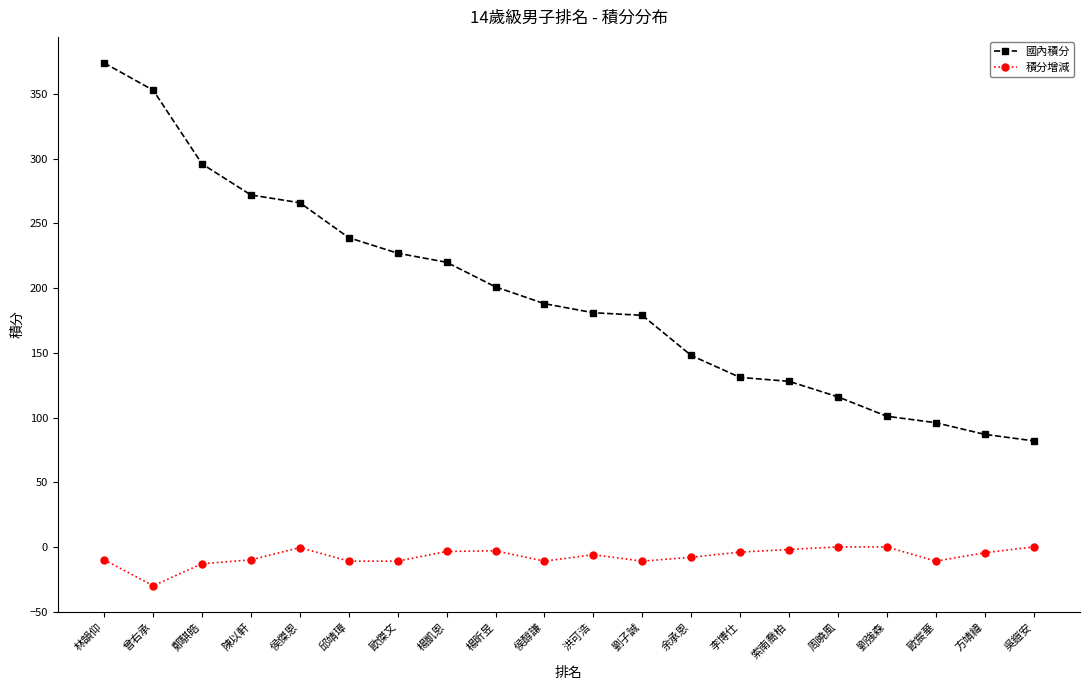

What is the highest value of the 國內積分 series?

374.0